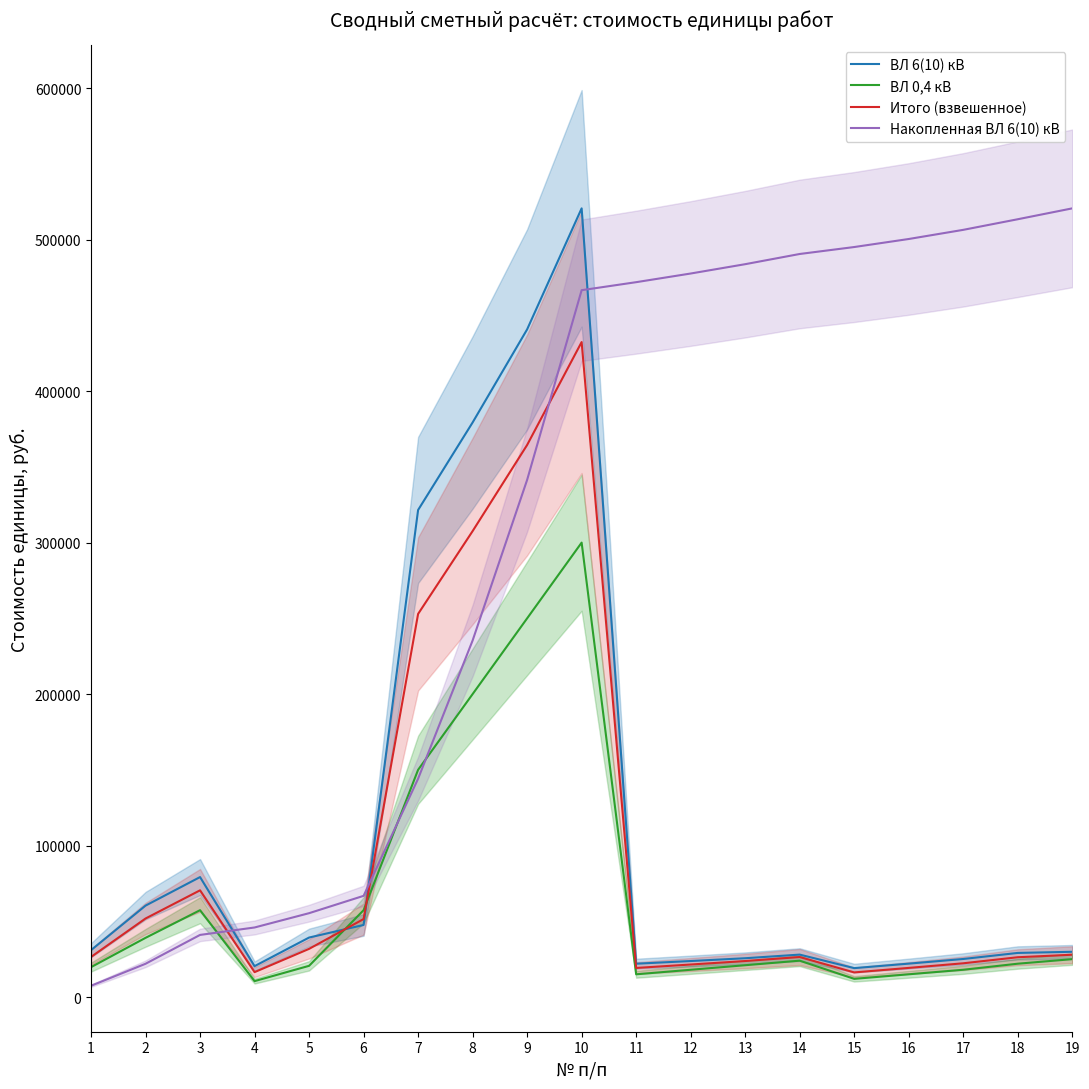

Which series ends up on top after the final intersection of Накопленная ВЛ 6(10) кВ and Итого (взвешенное)?

Накопленная ВЛ 6(10) кВ